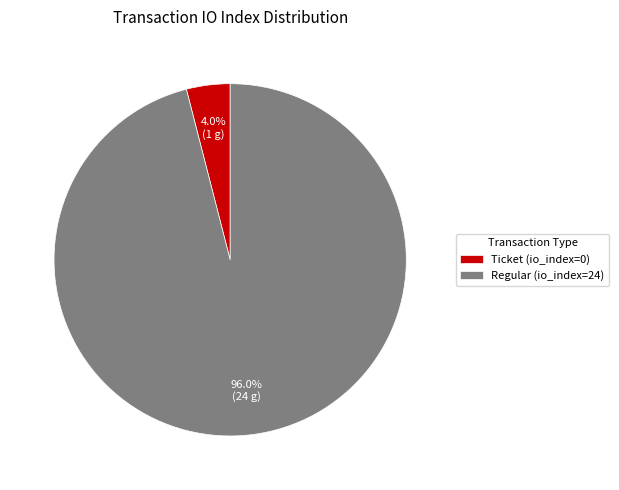

Is there a majority slice in this chart?

Yes